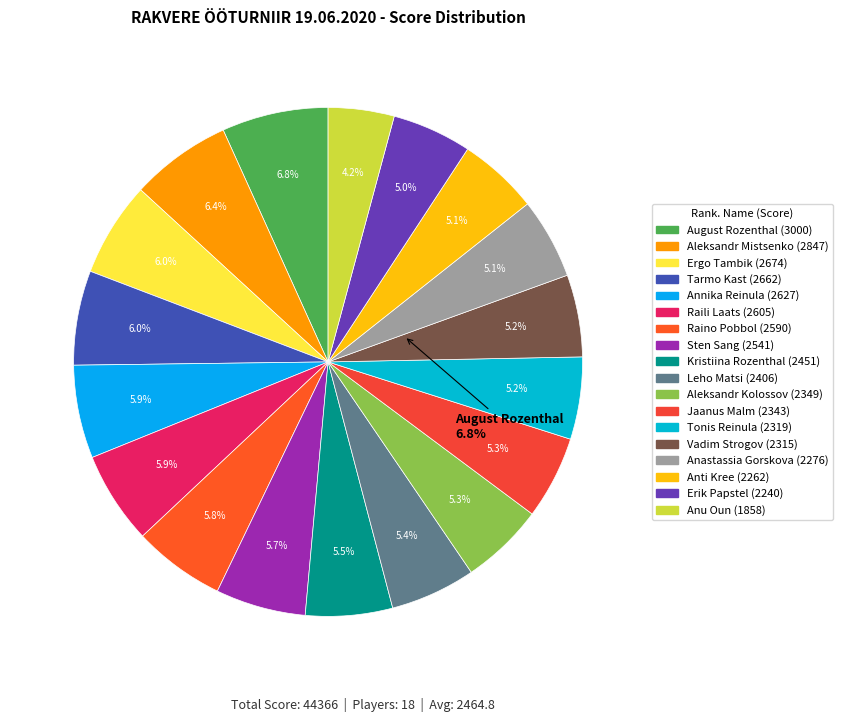

What is the change in value from 2 to 15?

-571.0